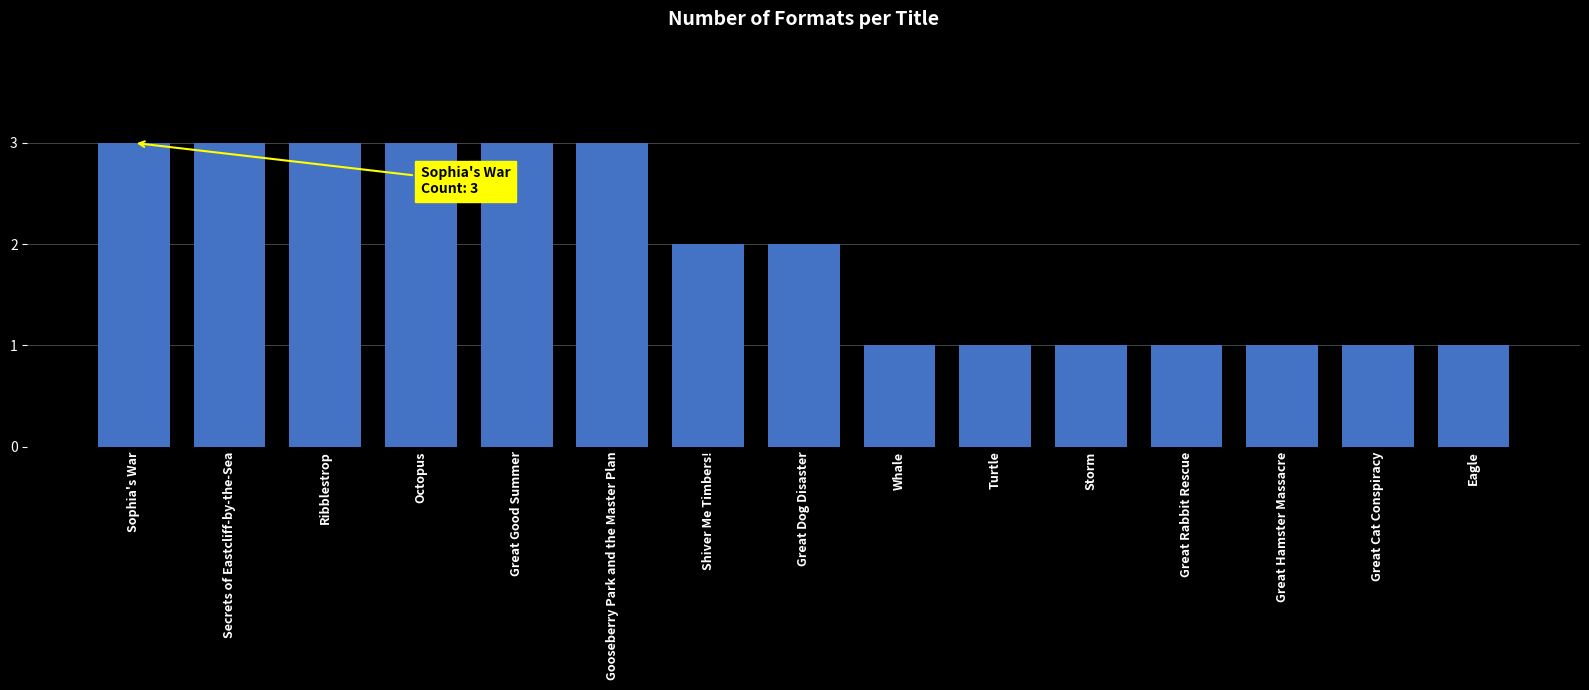

The value at Turtle is 0. True or false?

False